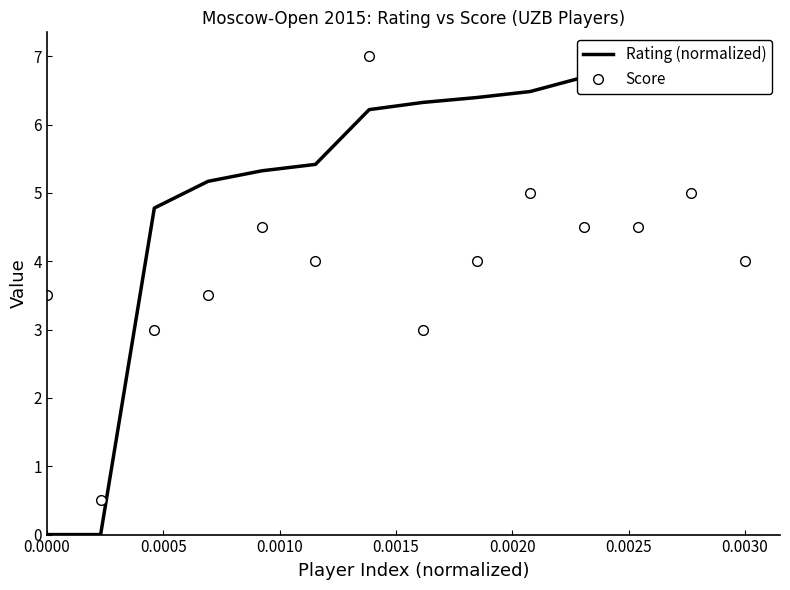

In Score, how many points are higher than both neighbors (excluding endpoints)?

4